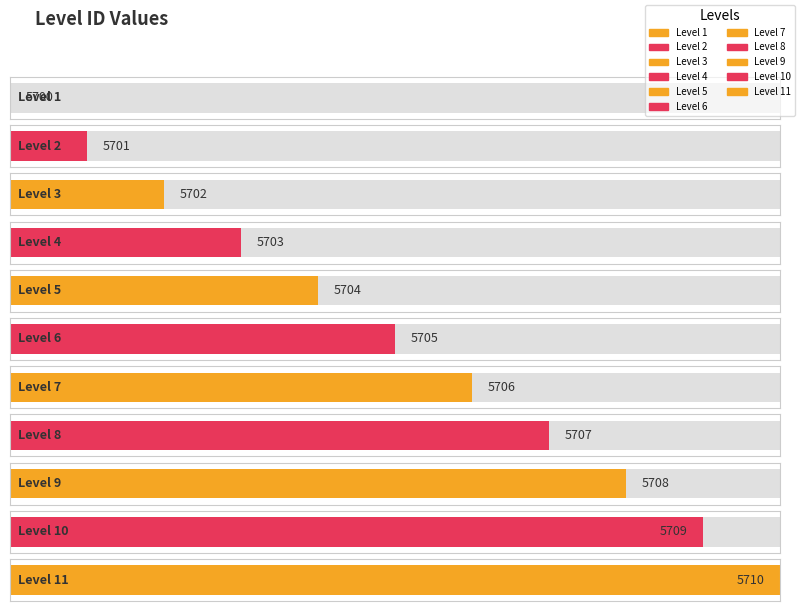

Is it true that the value at Level 2 is 5701?

True